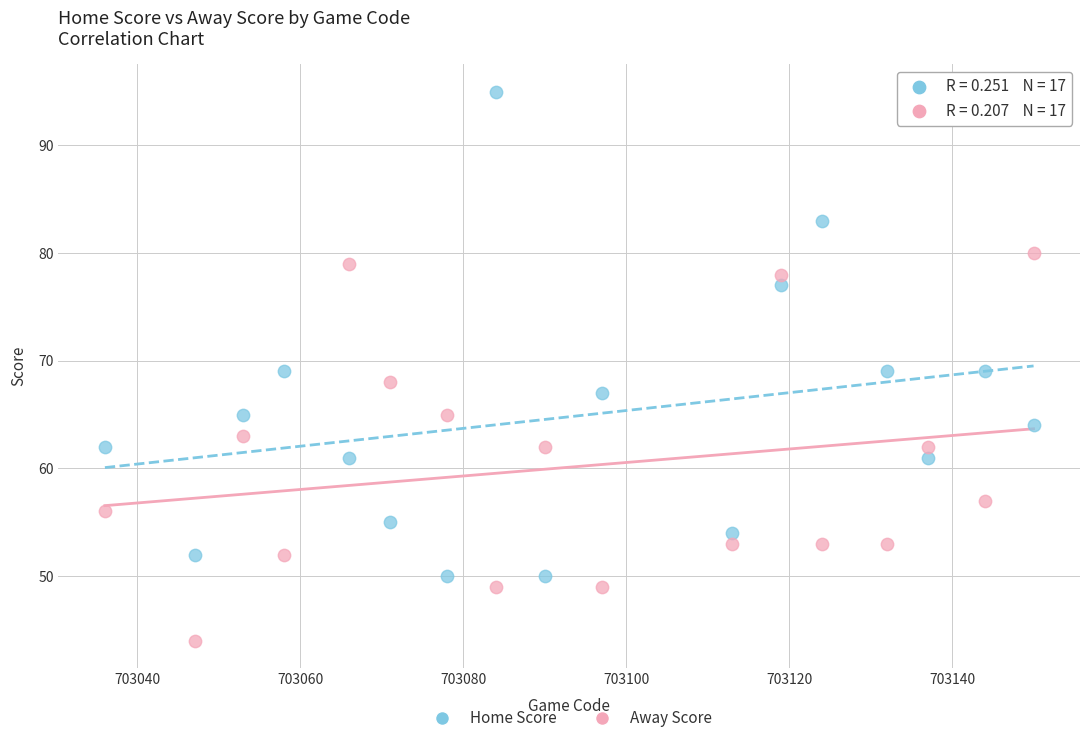

Which series reaches the minimum Y coordinate?

Away Score